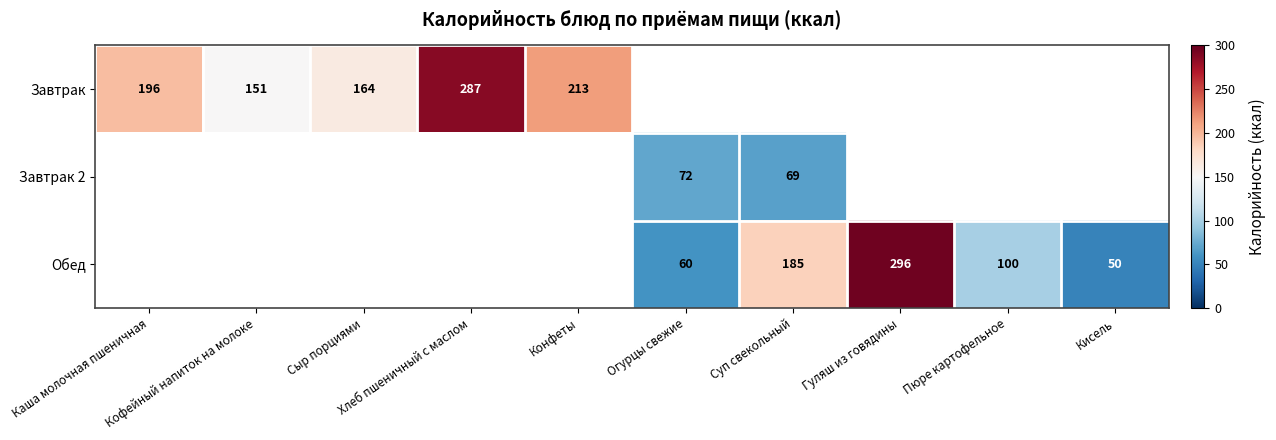

How many positive values does the Завтрак 2 series have?

2